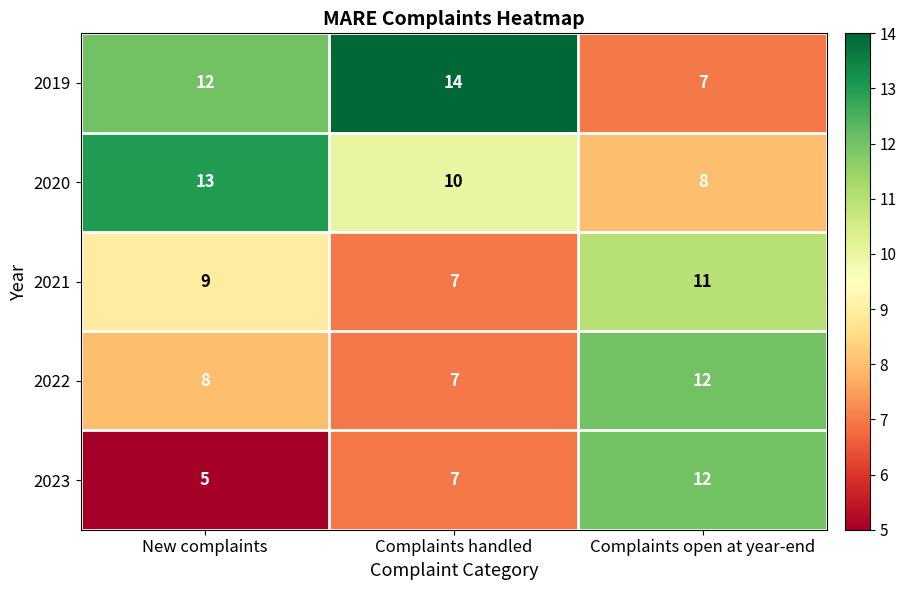

What is the sum of all 2023 values?

24